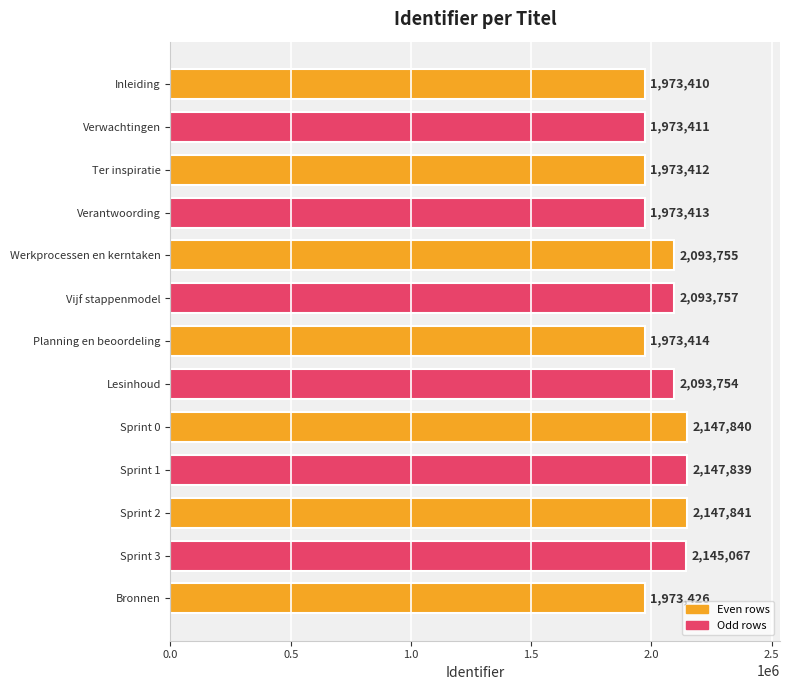

What is the label of the 4th bar from the top?

Verantwoording